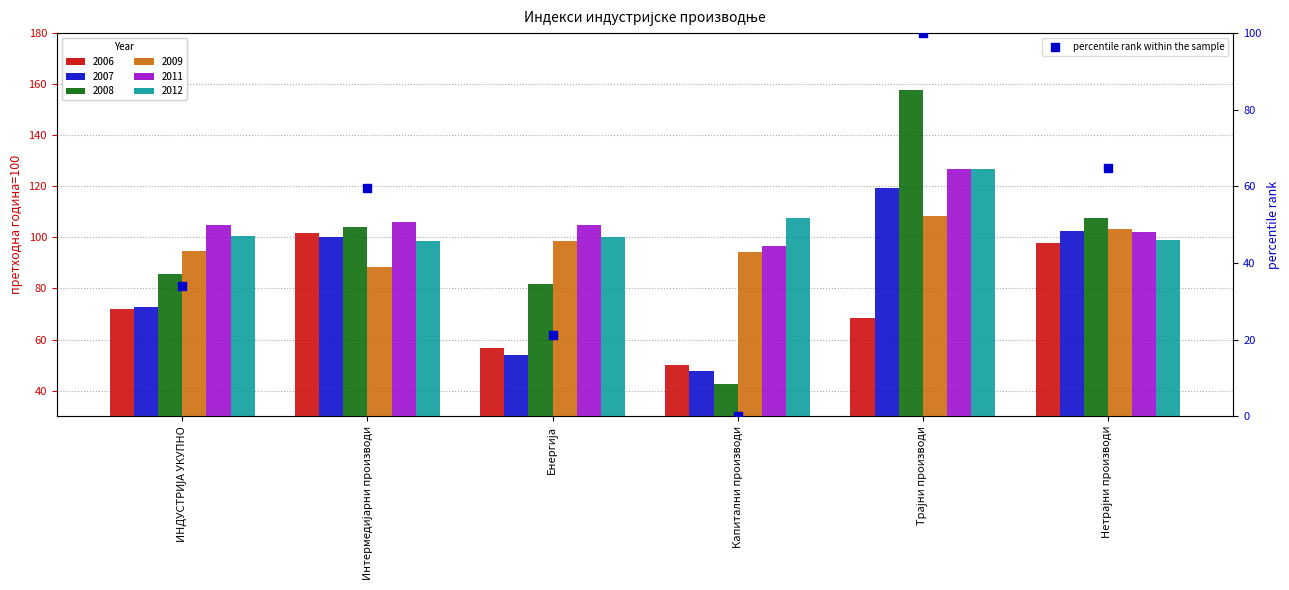

Approximately how many times larger is the value at ИНДУСТРИЈА УКУПНО compared to Енергија?

1.6